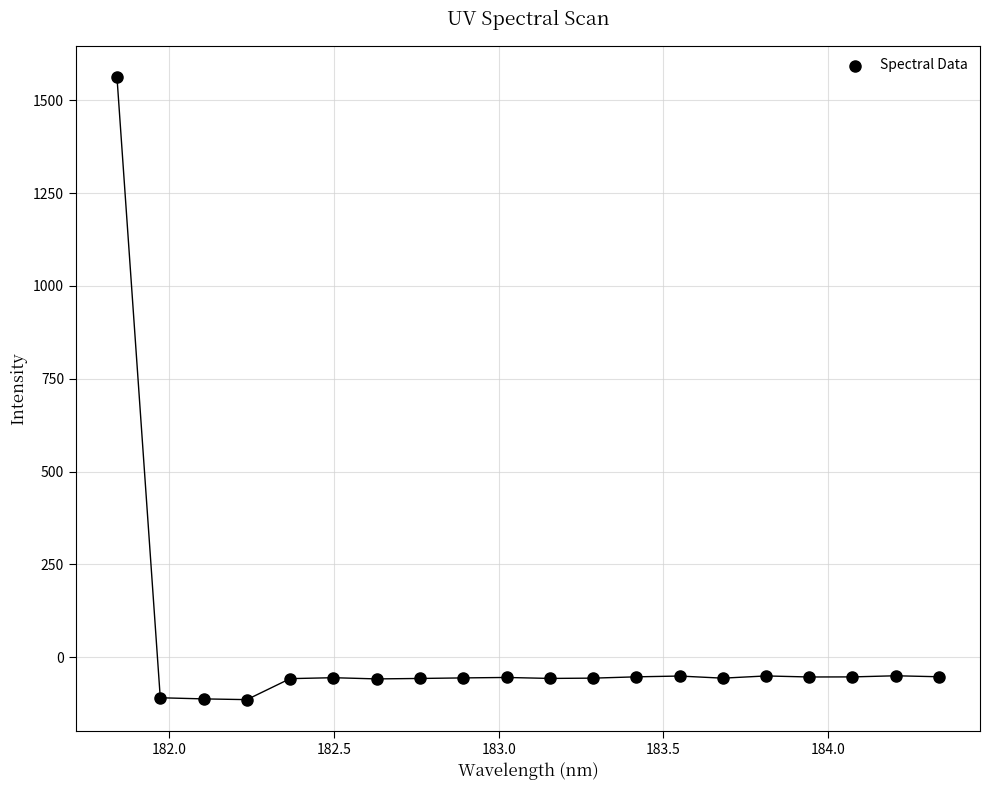

What is the range of X values (max minus min)?

2.5